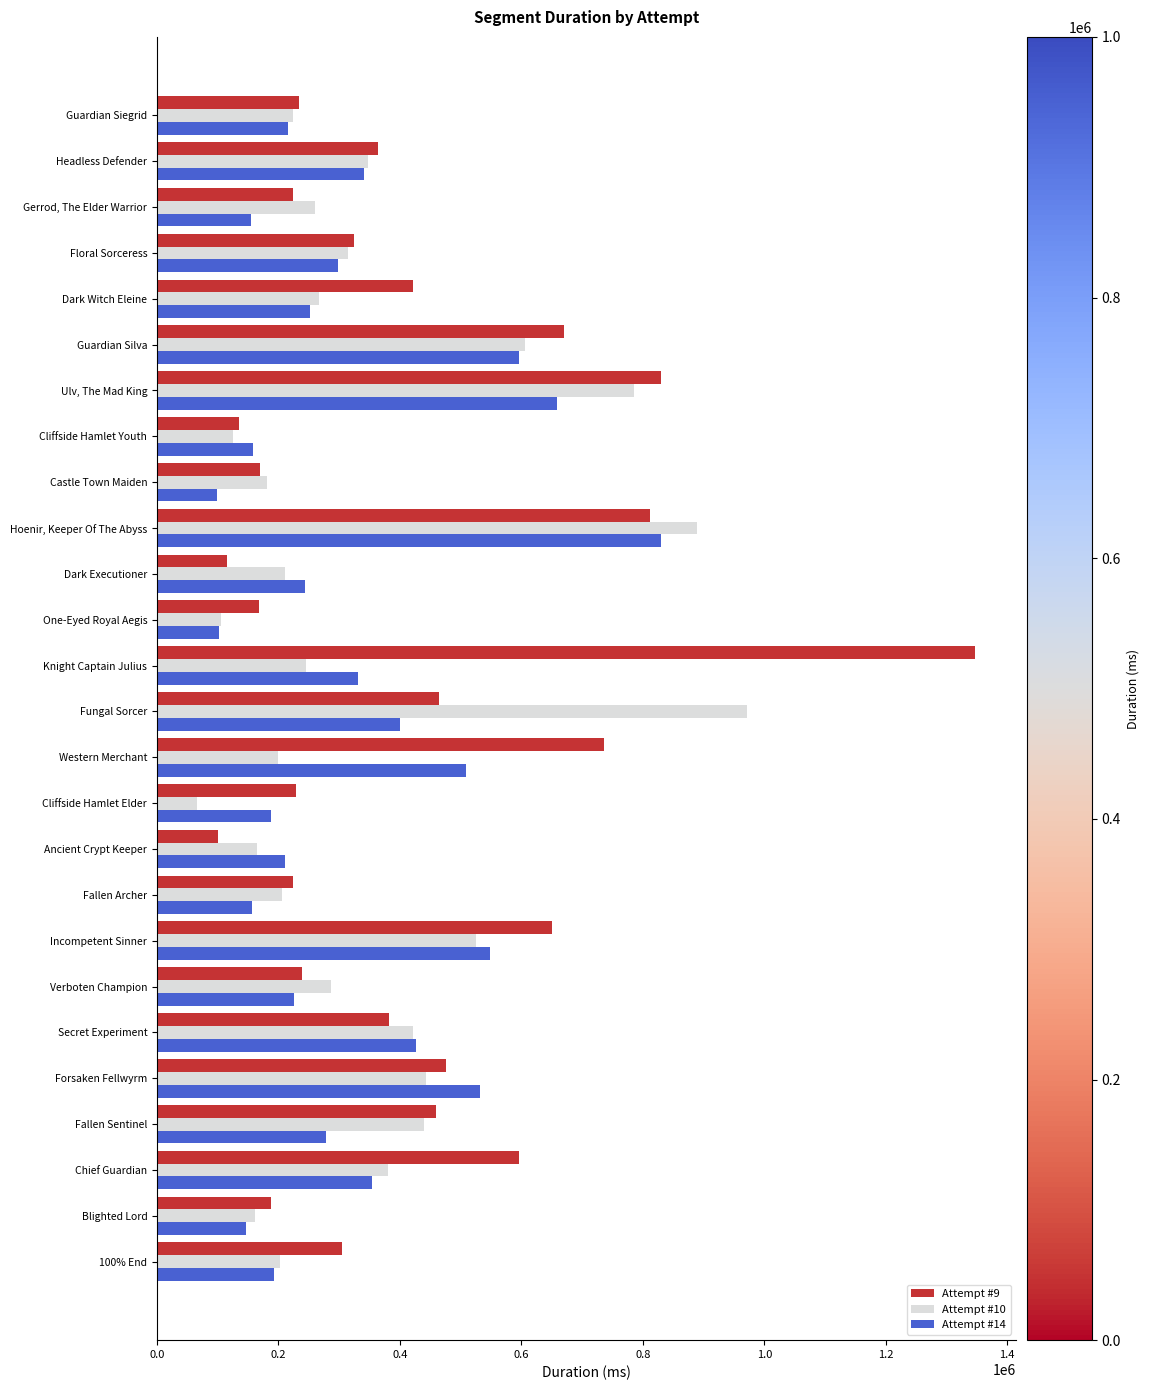

Rank the series by their maximum value, from highest to lowest.

Attempt #9, Attempt #10, Attempt #14